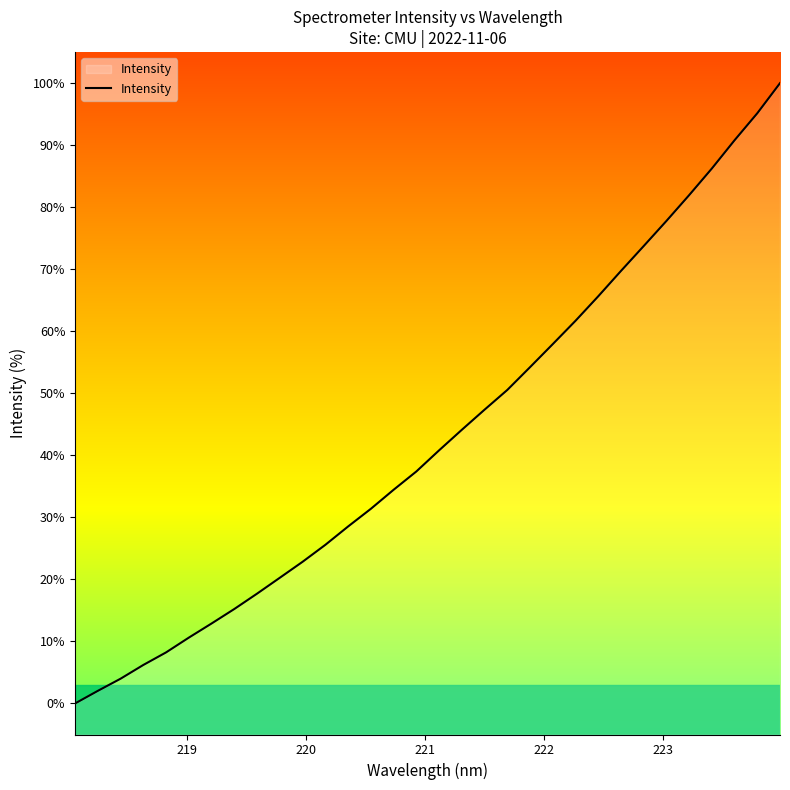

What is the difference between the maximum and minimum values?

100.0